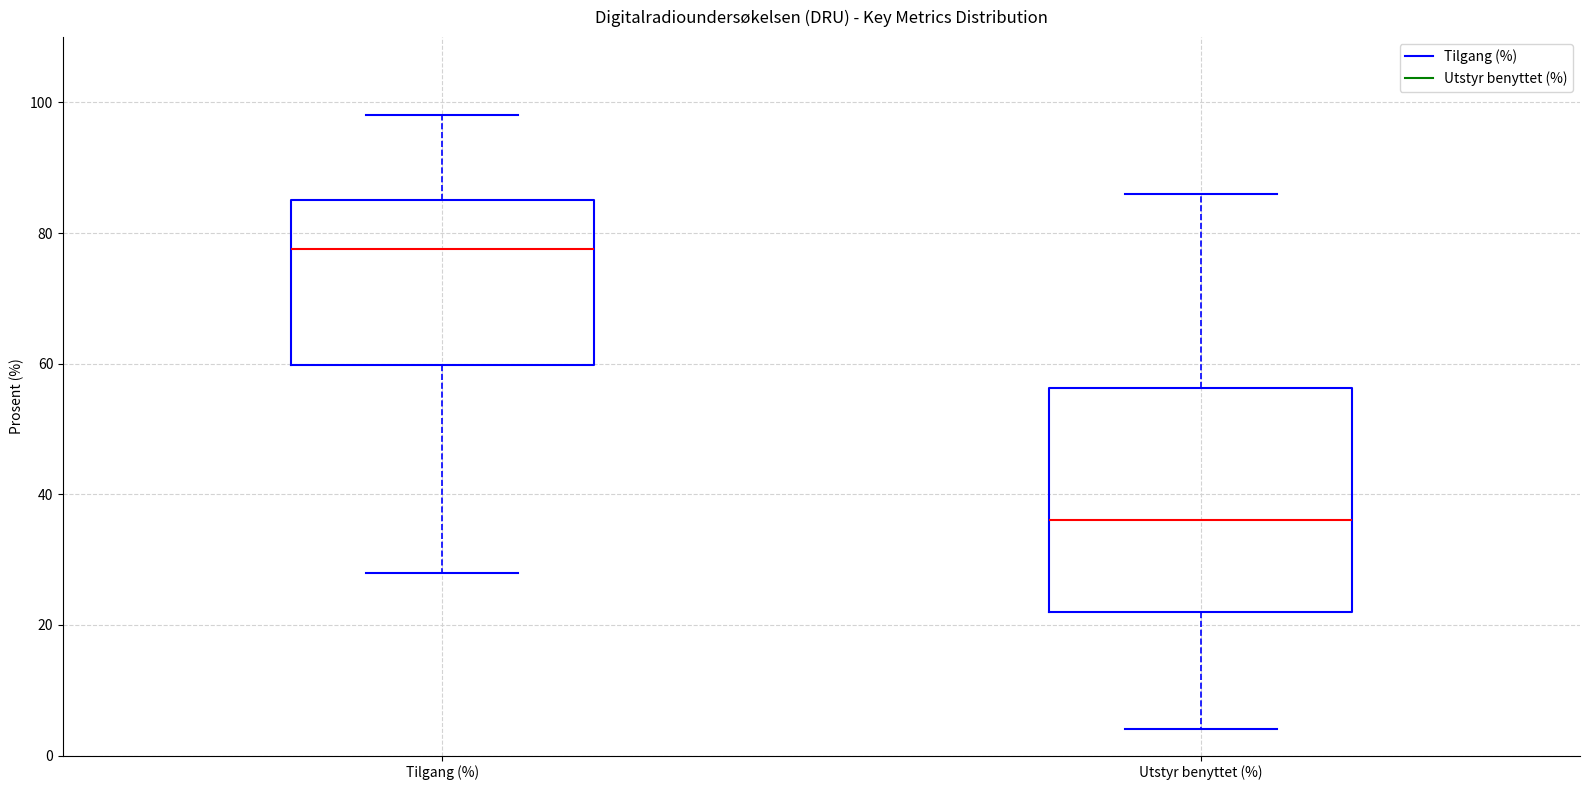

Which box is the tallest, from its lower edge to its upper edge?

Utstyr benyttet (%)